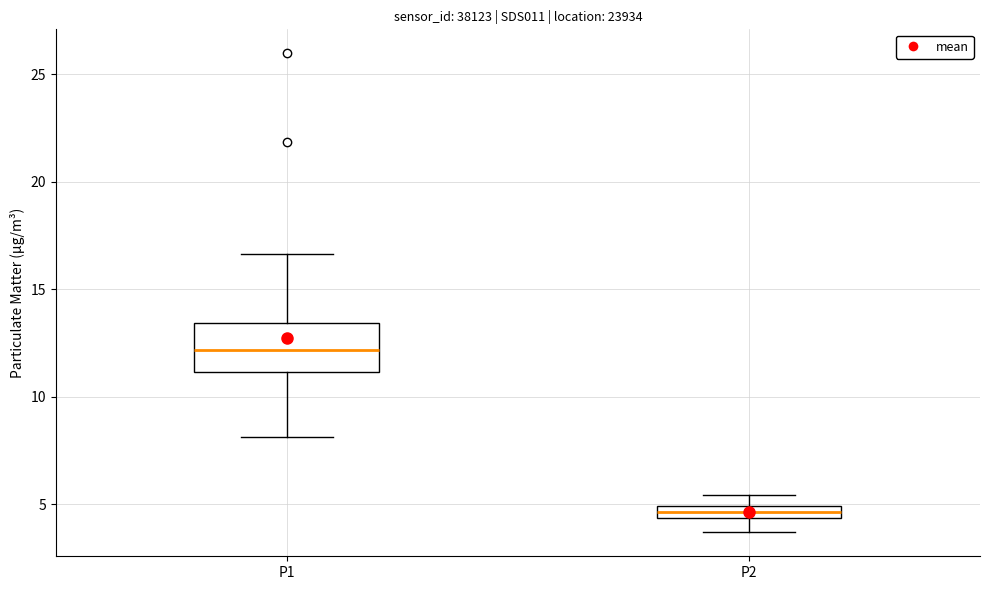

Which box is the tallest, from its lower edge to its upper edge?

P1